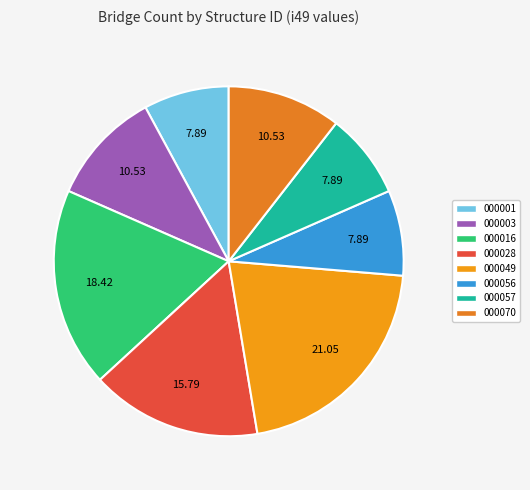

How many segments does this pie chart have?

8